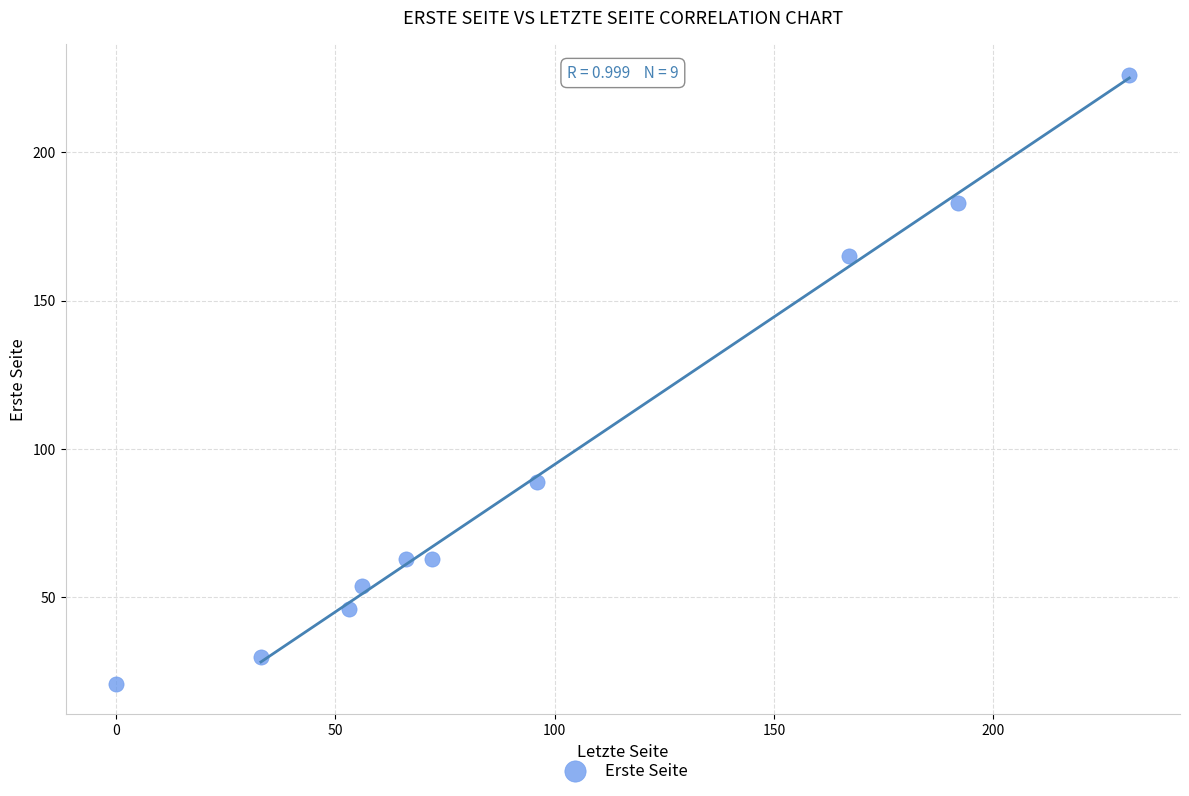

What Y value in the scatter plot is closest to 123?

89